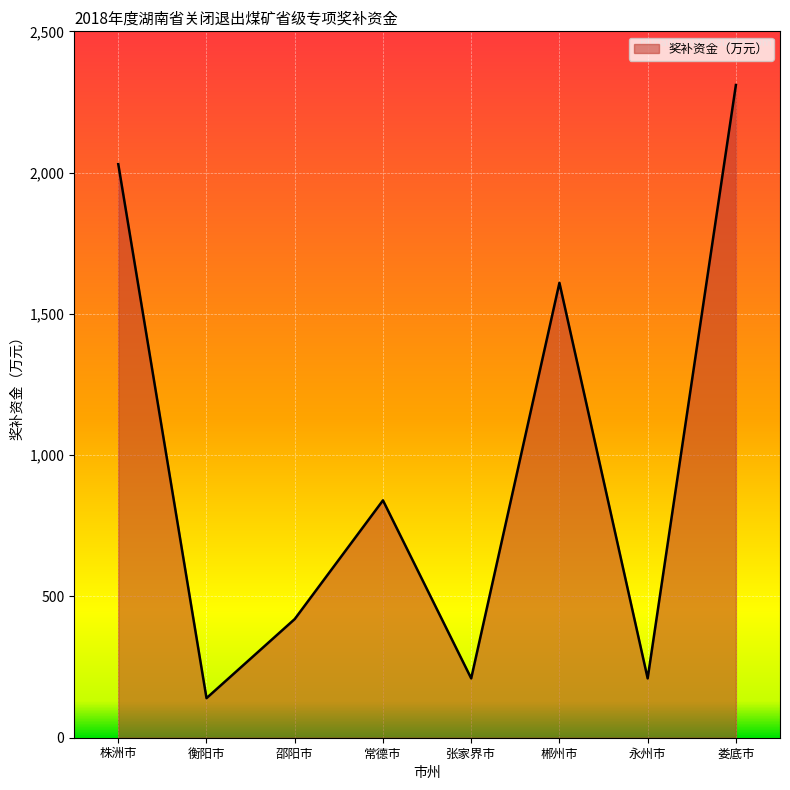

What value does the data have at 永州市, to the nearest 100?

200